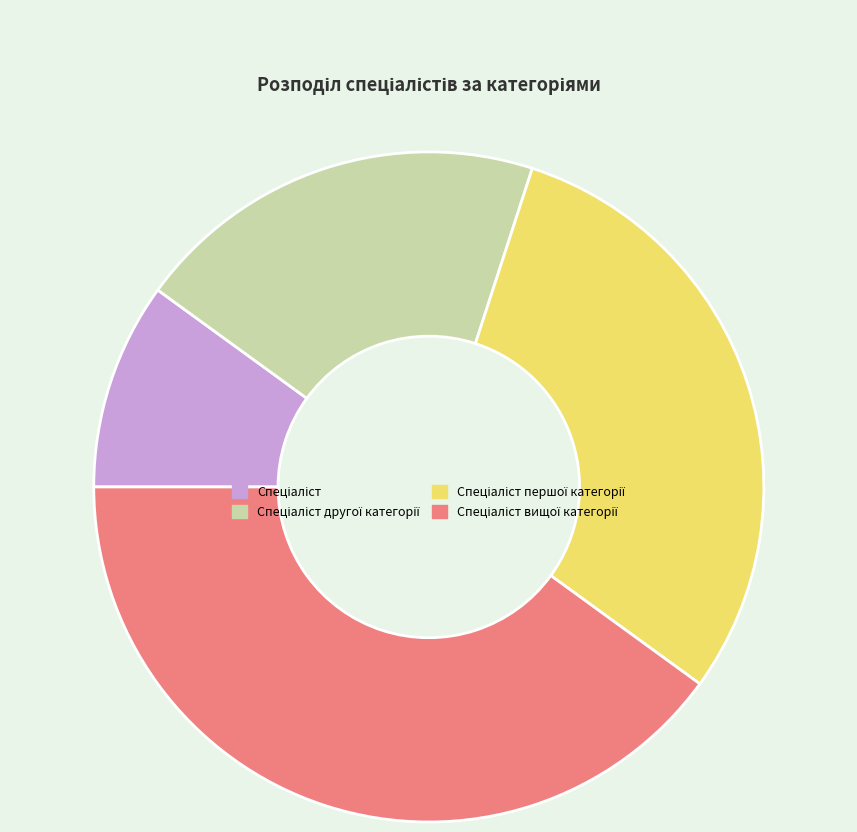

How many slices are in this pie chart?

4